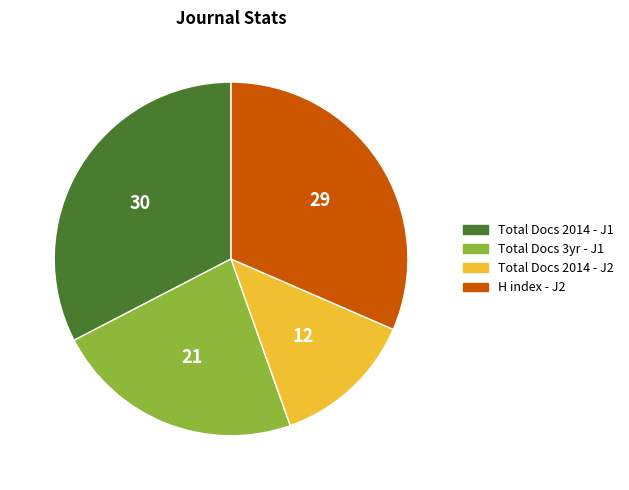

Is Total Docs 2014 - J1 the majority of the pie?

No